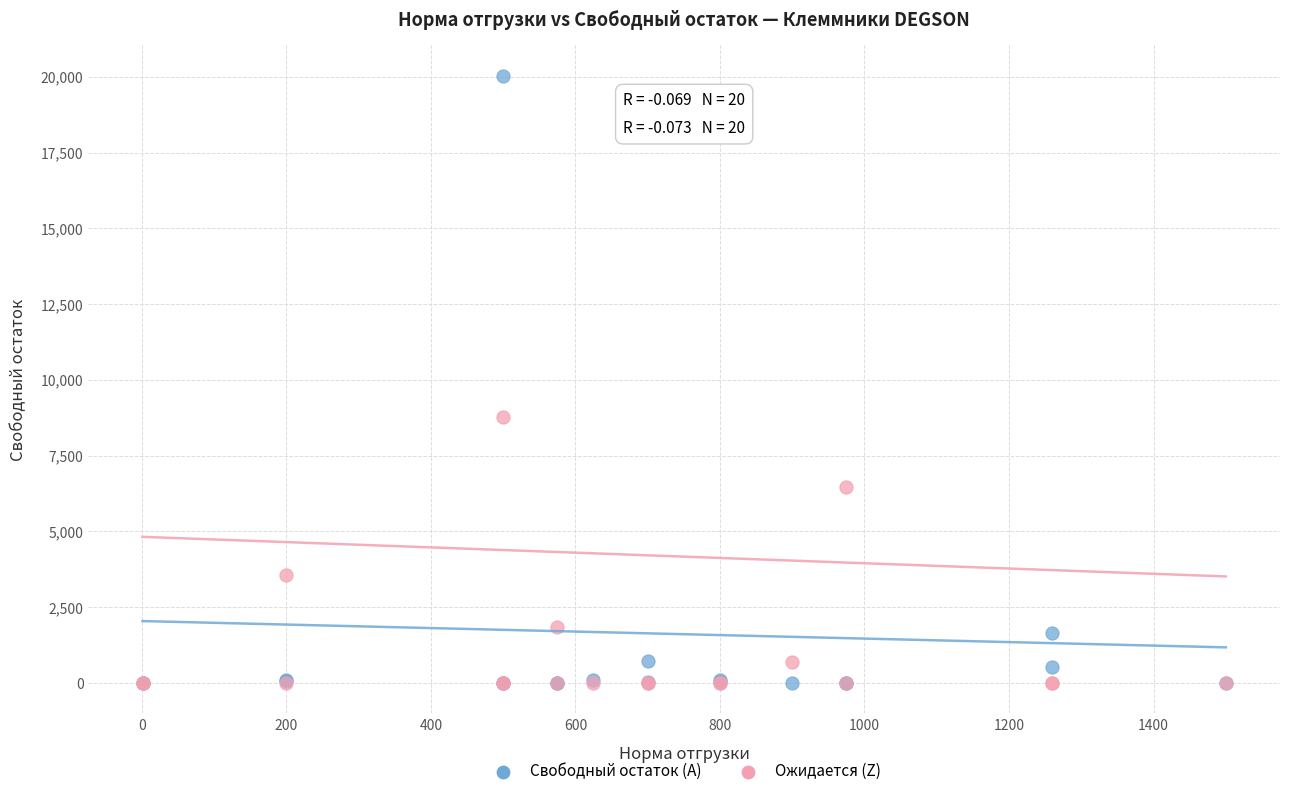

In the Свободный остаток (A) series, what Y value is closest to 10020?

1641